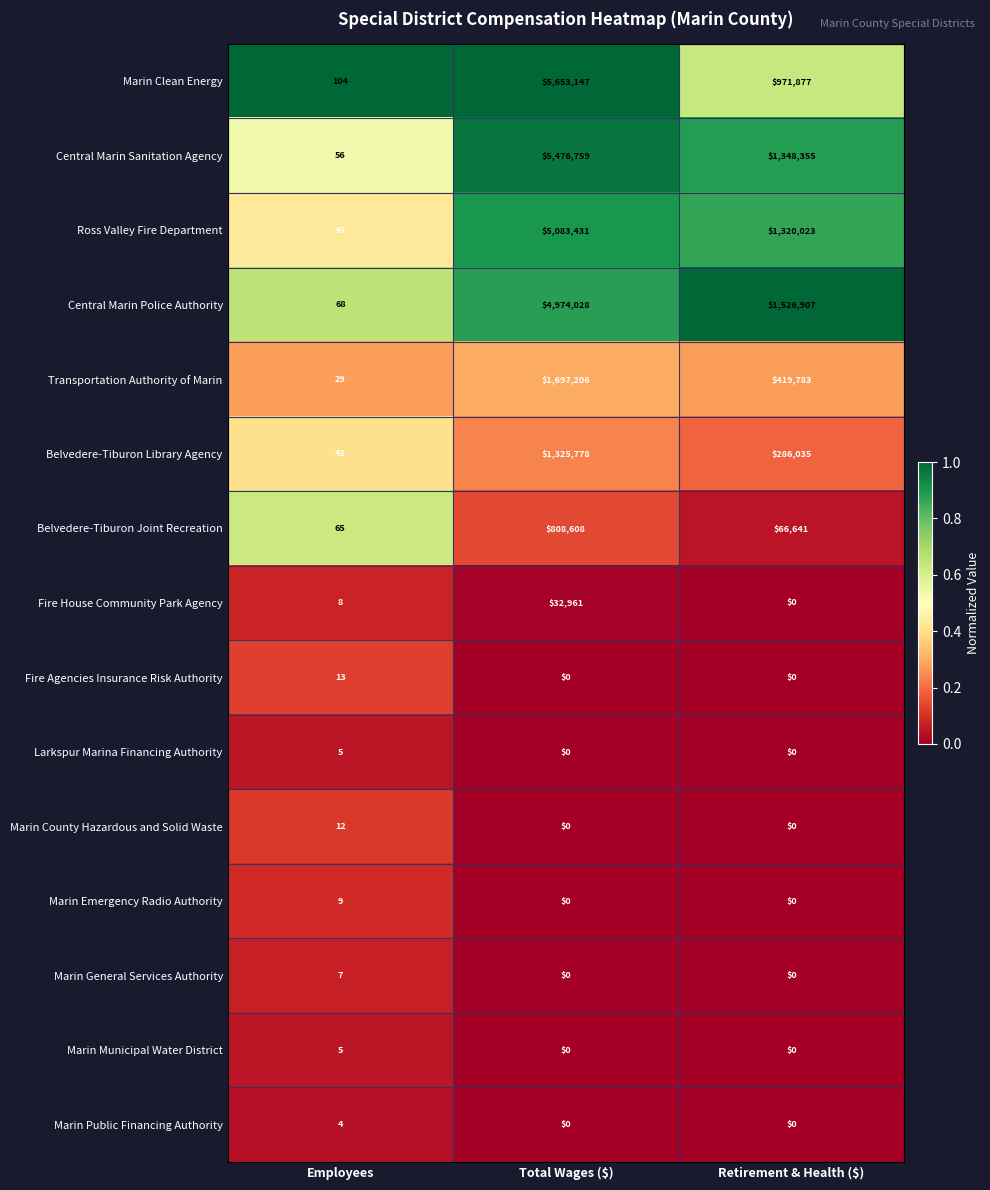

The value of Marin Clean Energy at Retirement & Health ($) is 467617. True or false?

False